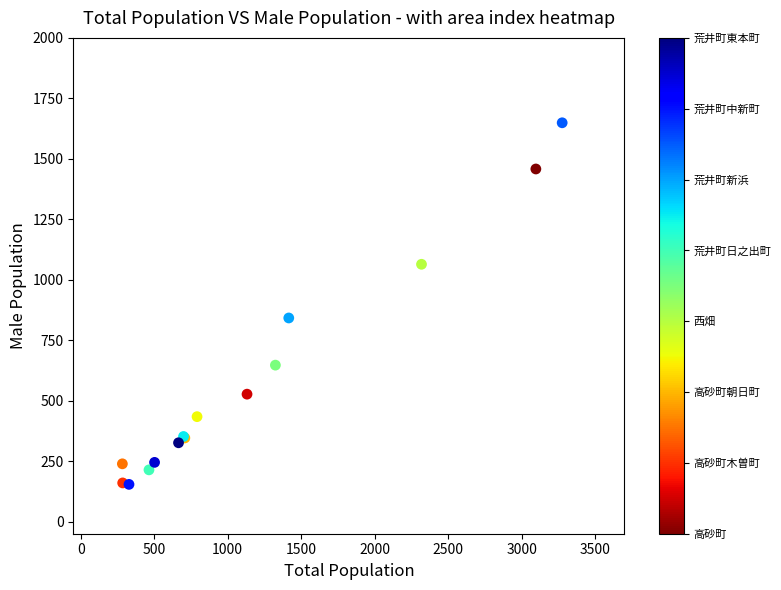

What Y value in the scatter plot is closest to 901?

842